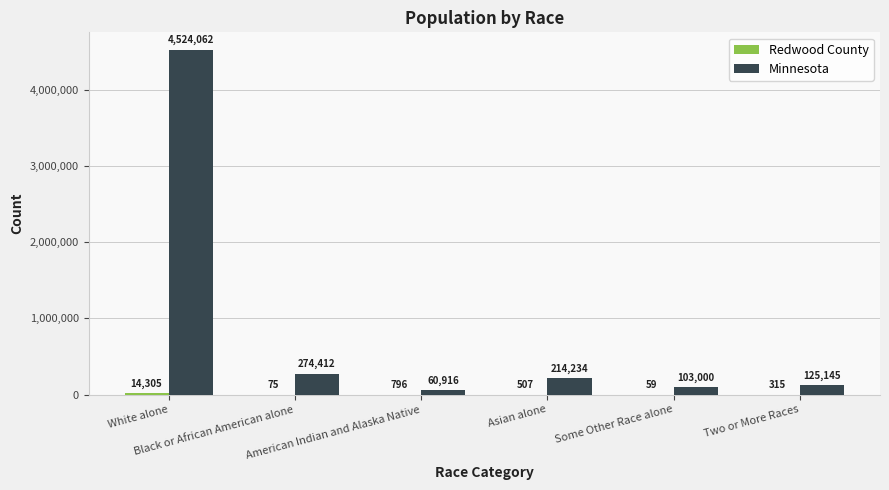

What is the sum of all Minnesota values?

5301769